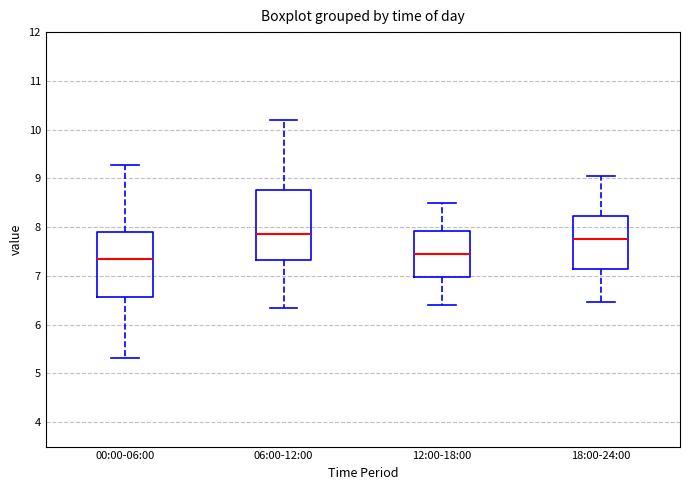

Reading left to right, read every box against the y-axis: the position of its median line, the range the box covers, and the ends of its whiskers. The values are not printed on the chart, so give them approximately, as read against the axis.

00:00-06:00: median 7.4, box 6.6 to 7.9, whiskers 5.3 to 9.3
06:00-12:00: median 7.9, box 7.3 to 8.8, whiskers 6.4 to 10.2
12:00-18:00: median 7.5, box 7.0 to 7.9, whiskers 6.4 to 8.5
18:00-24:00: median 7.8, box 7.1 to 8.2, whiskers 6.5 to 9.1